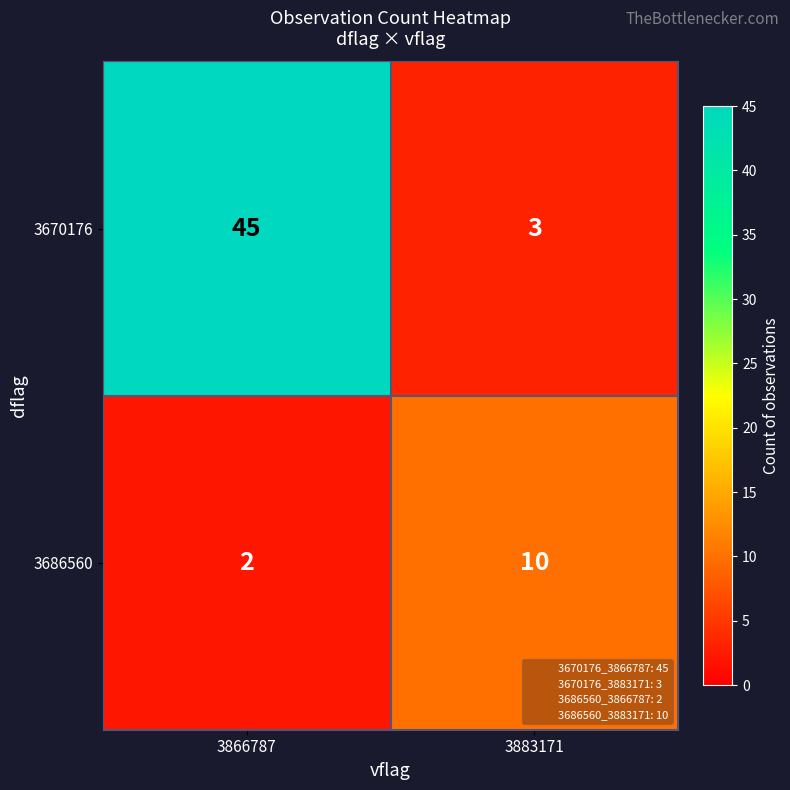

Is it true that 3686560 equals 10 at 3883171?

True